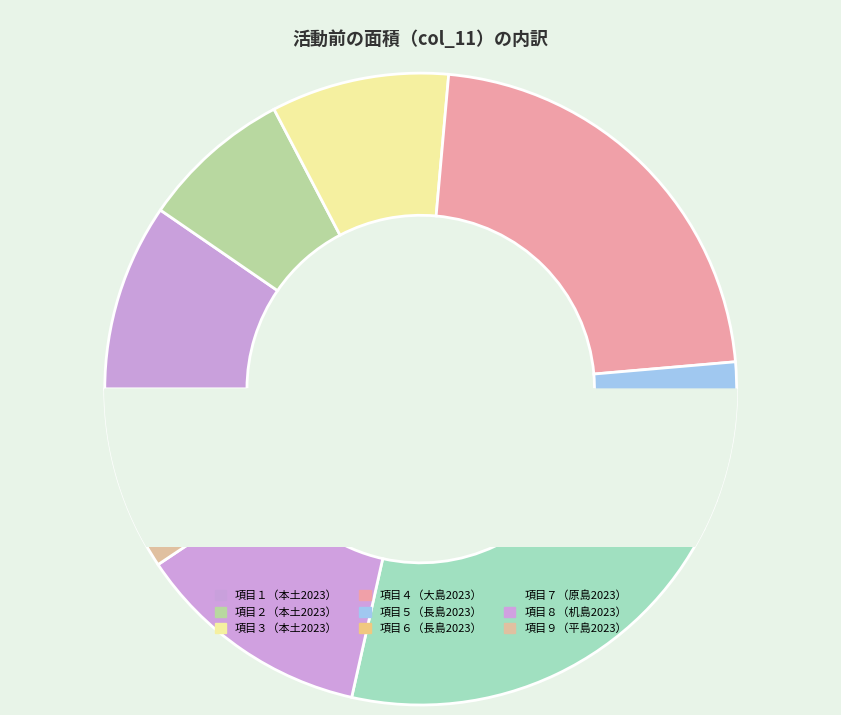

To the nearest percent, what percentage of the pie is 項目８（机島2023）?

12%